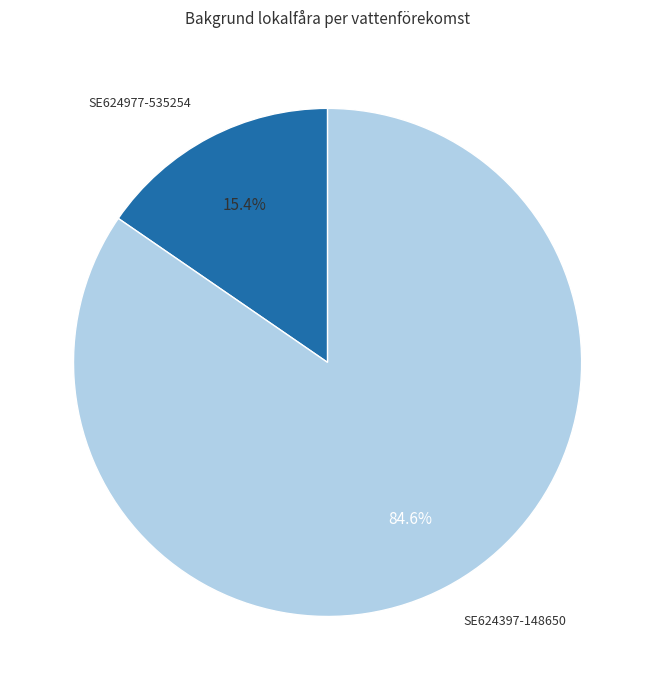

To the nearest percent, what portion does SE624977-535254 represent?

15%